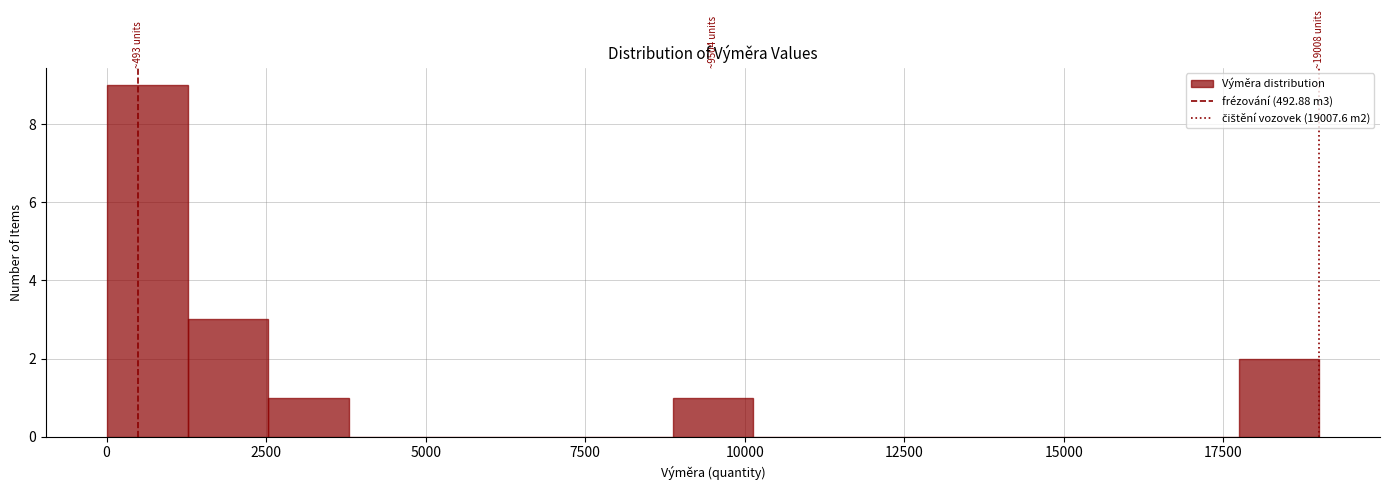

Around what value on the x-axis is the tallest bar? Give the approximate position of its centre, as read against the axis.

500